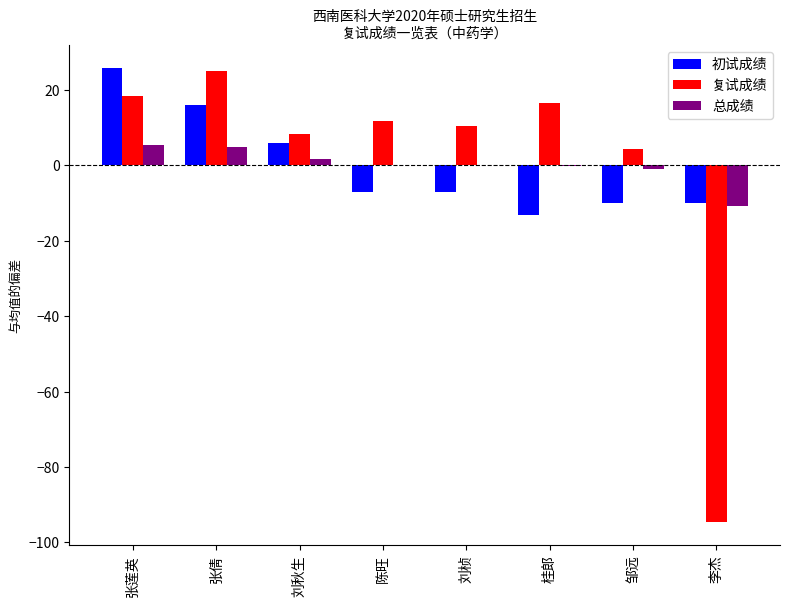

Where does the 复试成绩 series first go above 11?

张莲英